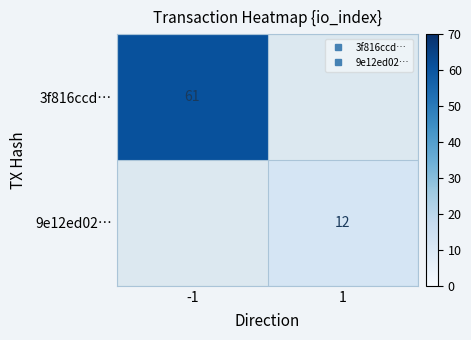

Which series has the largest range (max minus min)?

3f816ccd…